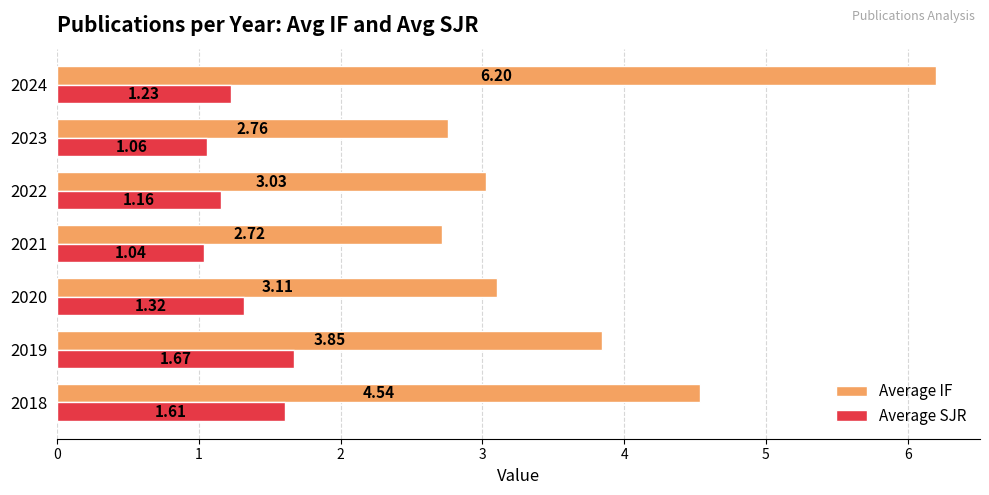

What is the greatest value displayed?

6.2